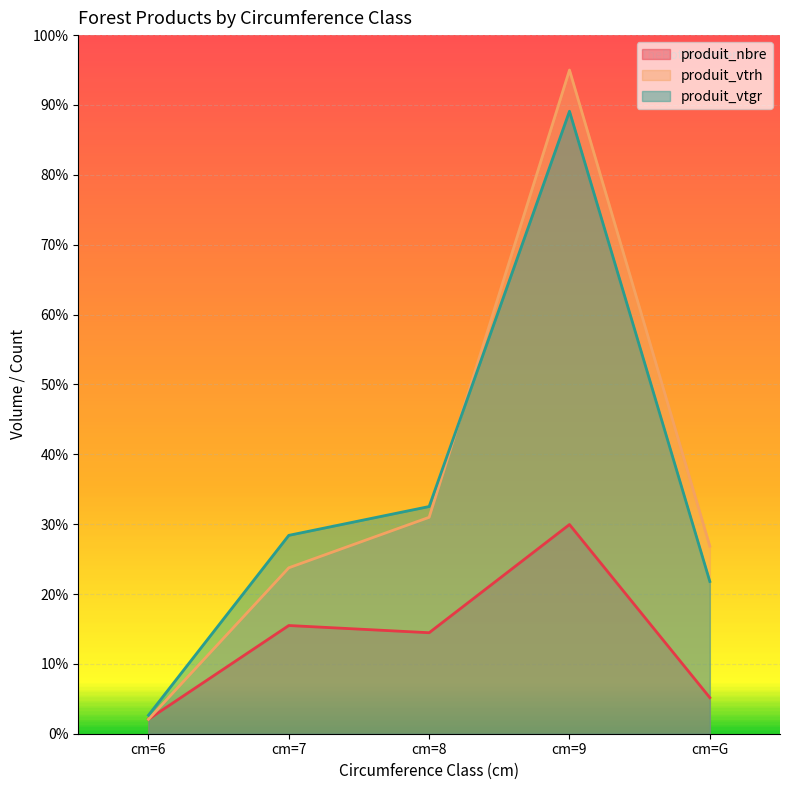

The produit_nbre series shows 1.2 at cm=G. True or false?

False